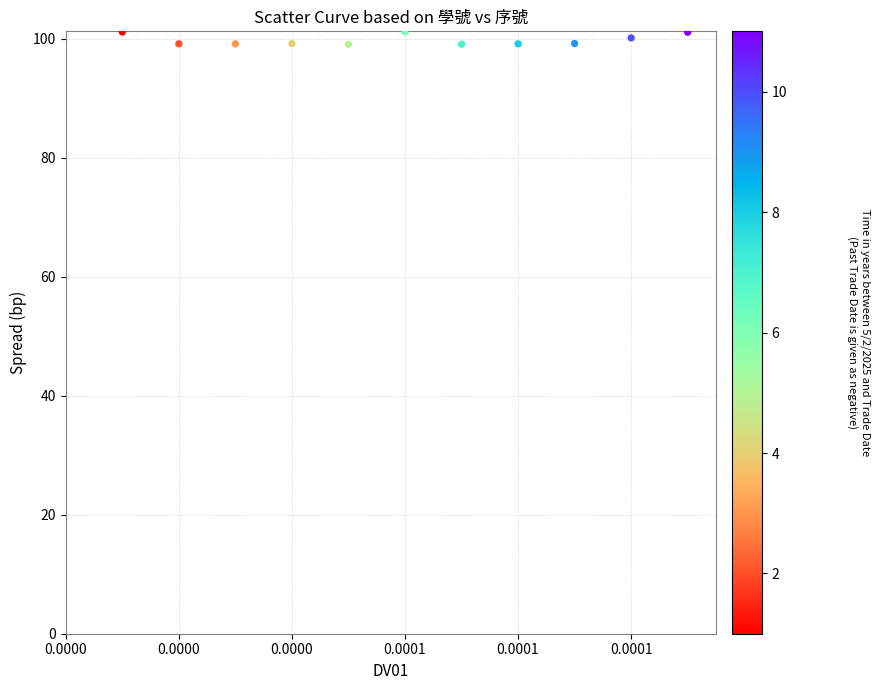

What is the average Y value?

99.7